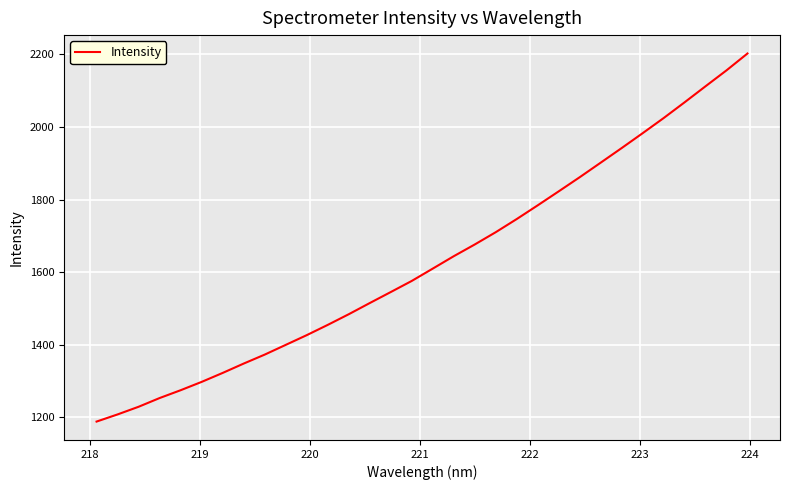

Is this an area chart (filled region under the line)?

No